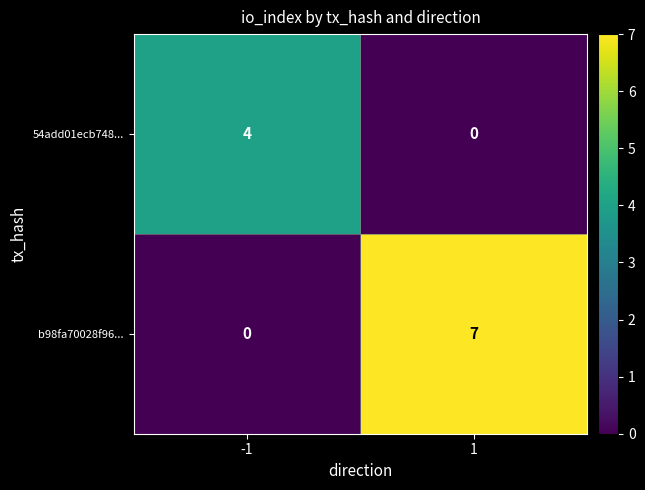

Between -1 and 1, which series saw the biggest shift?

b98fa70028f96...